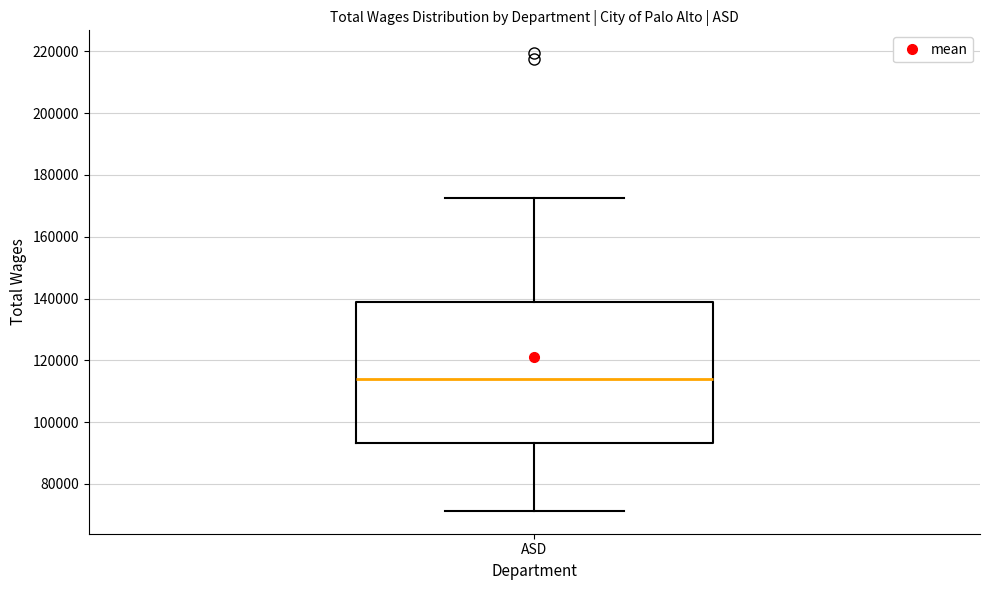

Transcribe this box plot: give where the median line is, the range the box spans, and where the two whiskers end, as read against the y-axis. The values are not printed on the chart, so give them approximately, as read against the axis.

median 114000, box 94000 to 138000, whiskers 72000 to 172000